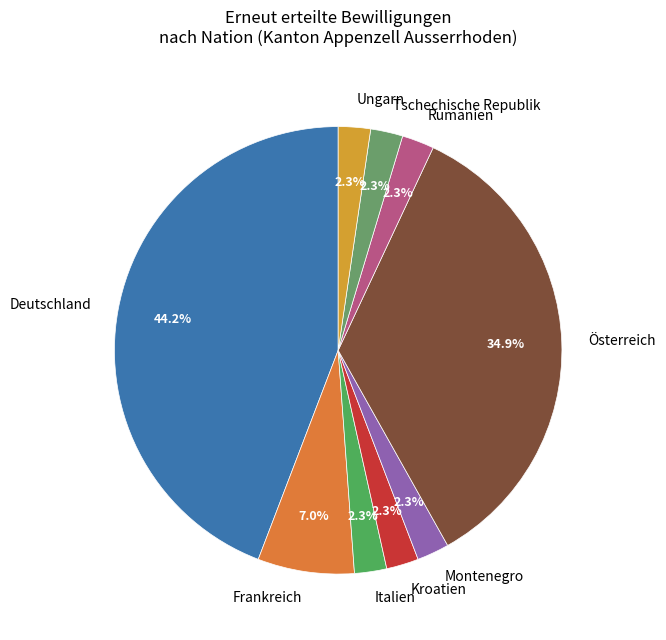

Which slice is the largest?

Deutschland